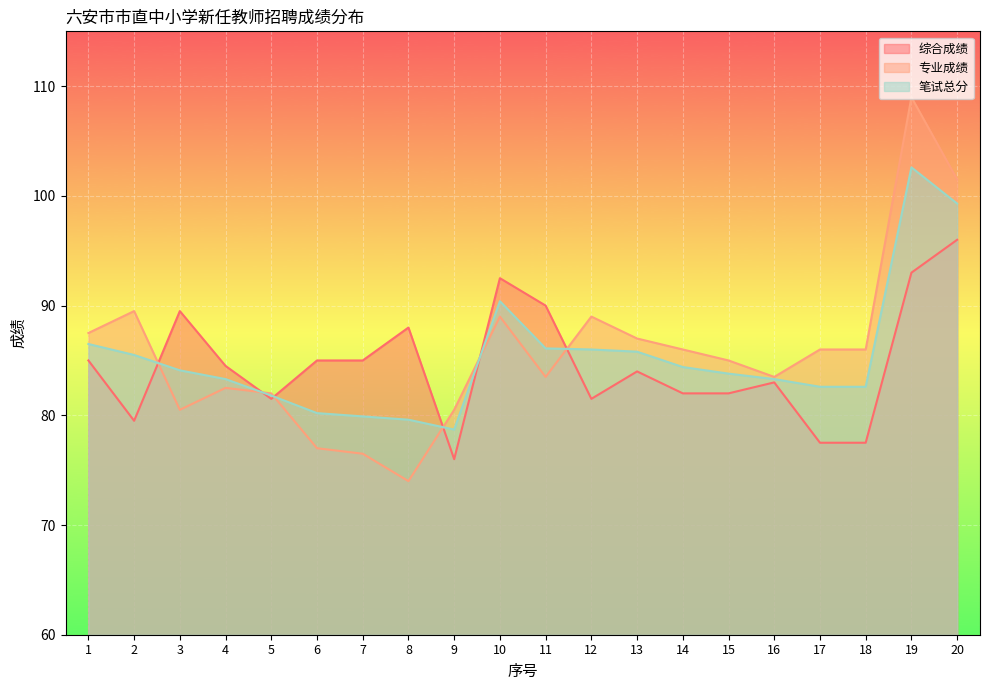

How many lines are shown in the chart?

3